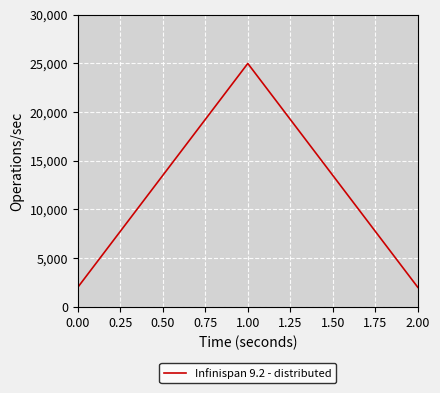

Reading right to left, list all the values displayed in this chart.

2000	25000	2000